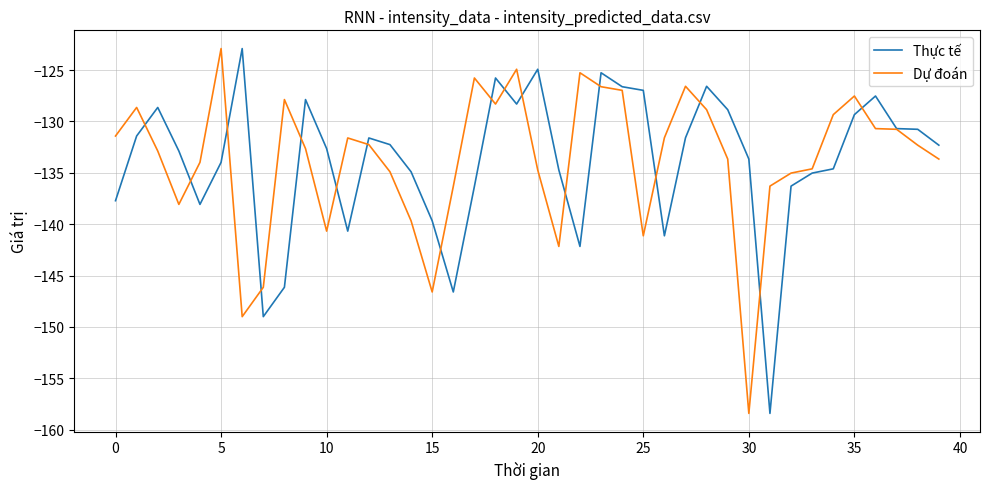

What is the greatest value displayed?

-122.9